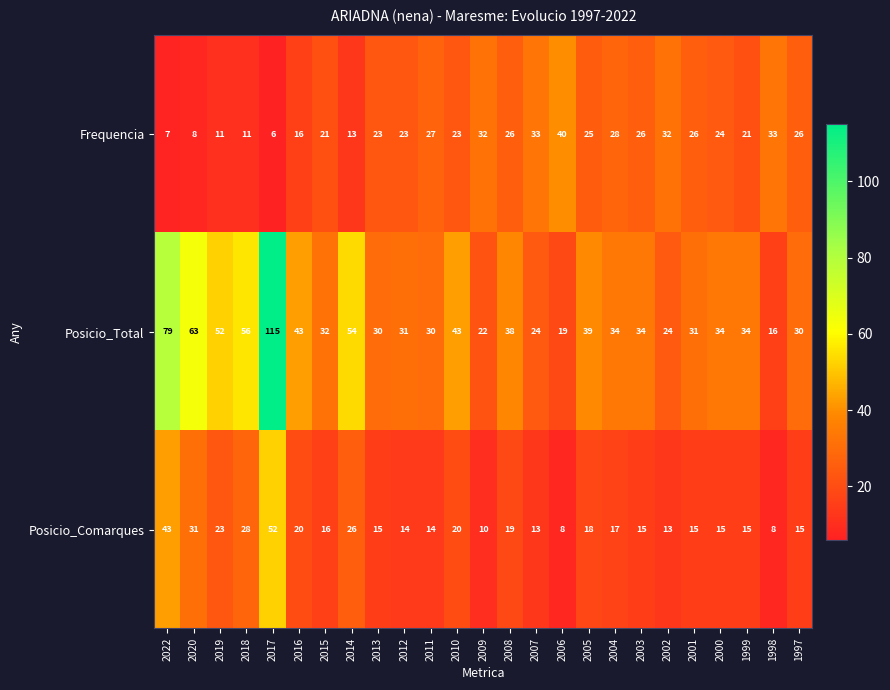

At how many categories does at least one series exceed 22?

25